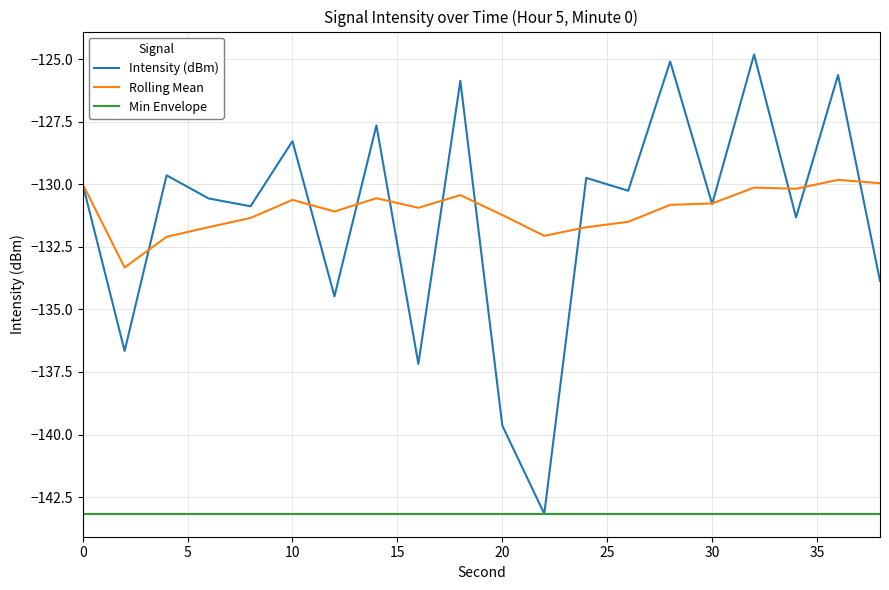

What is the greatest value displayed?

-124.8